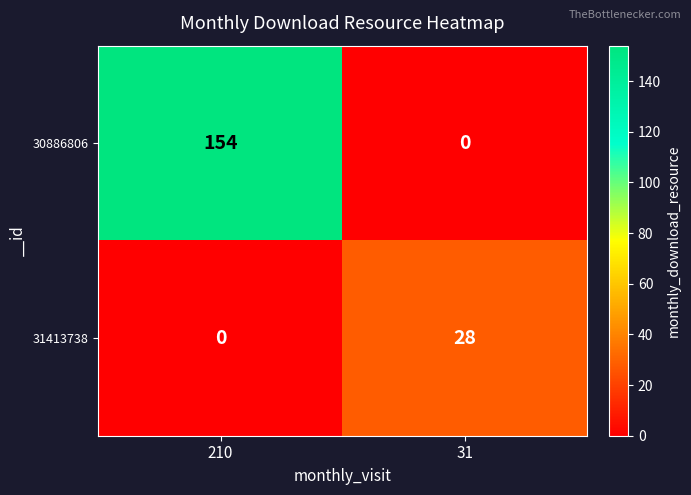

Reading left to right, extract all data points from this chart.

30886806: 154	0
31413738: 0	28